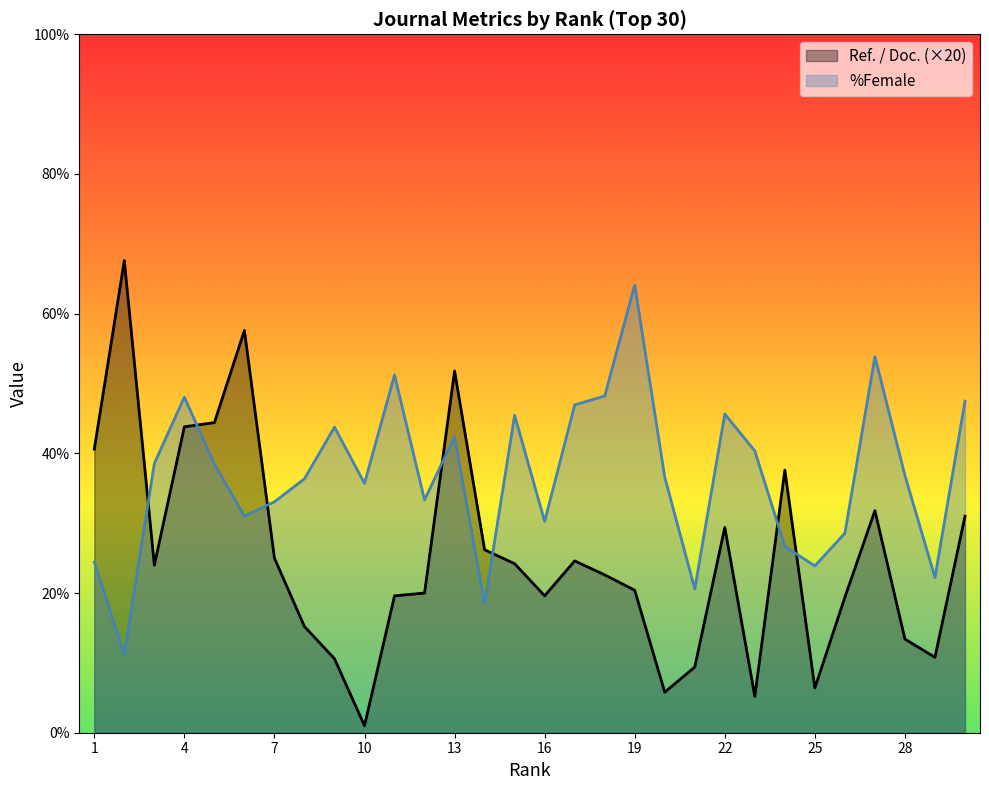

What is the highest value of the Ref. / Doc. series?

67.6